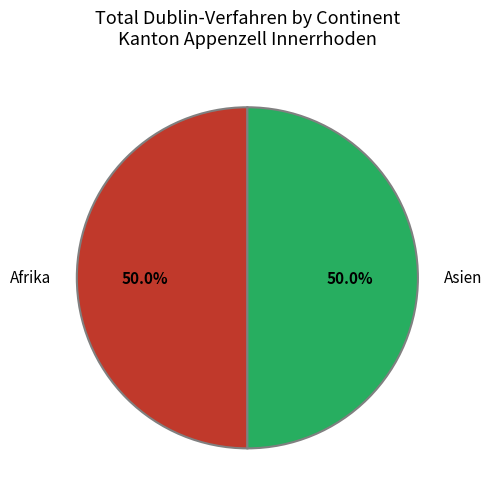

What percentage is NOT represented by Afrika?

50.0%